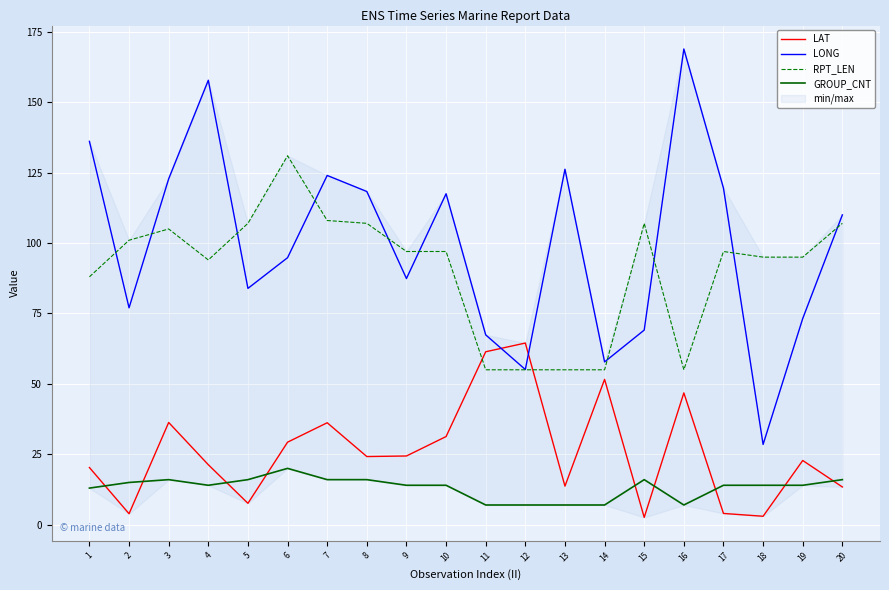

What is the average value of the RPT_LEN series?

90.5